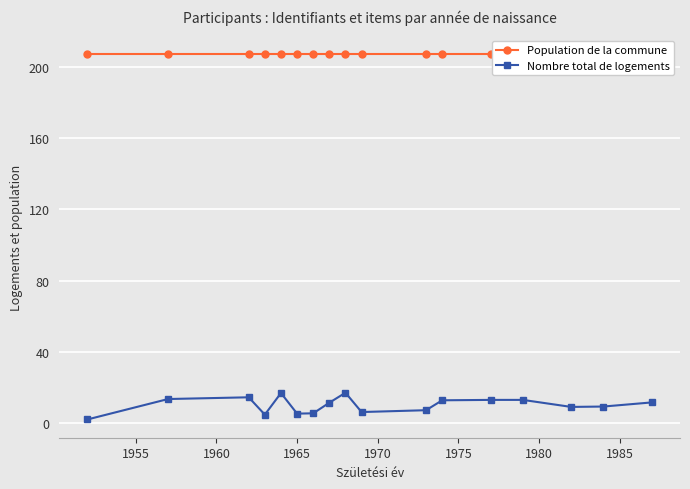

True or false: Nombre total de logements and Population de la commune cross at least once.

False